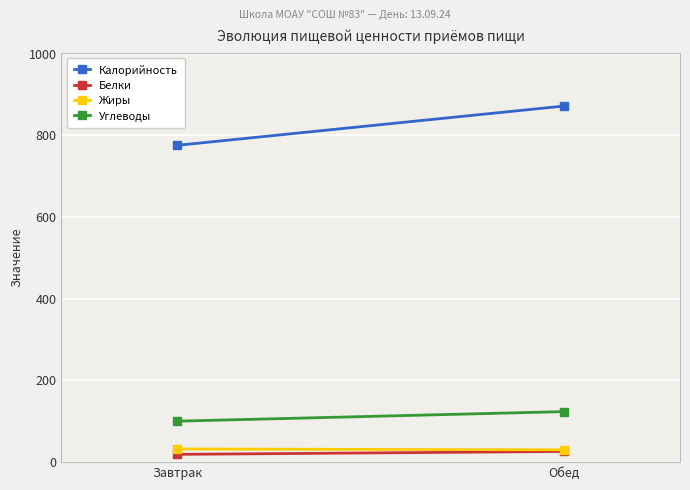

What is the value of the Углеводы point at the 2nd from the left?

123.7